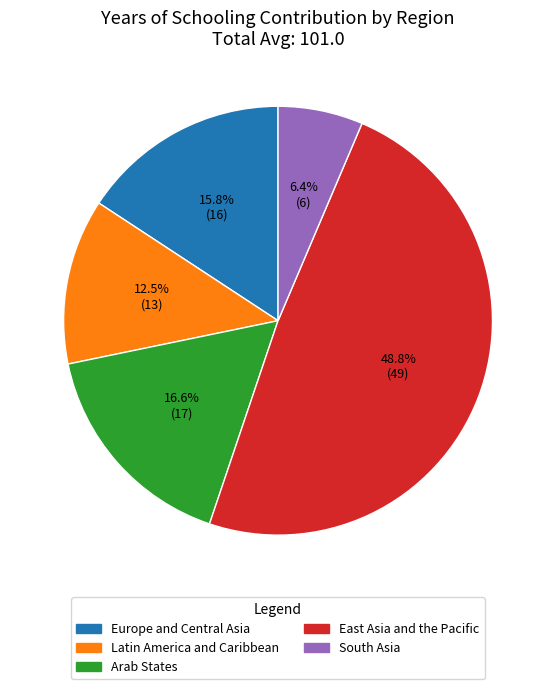

Does any single category account for the majority?

No